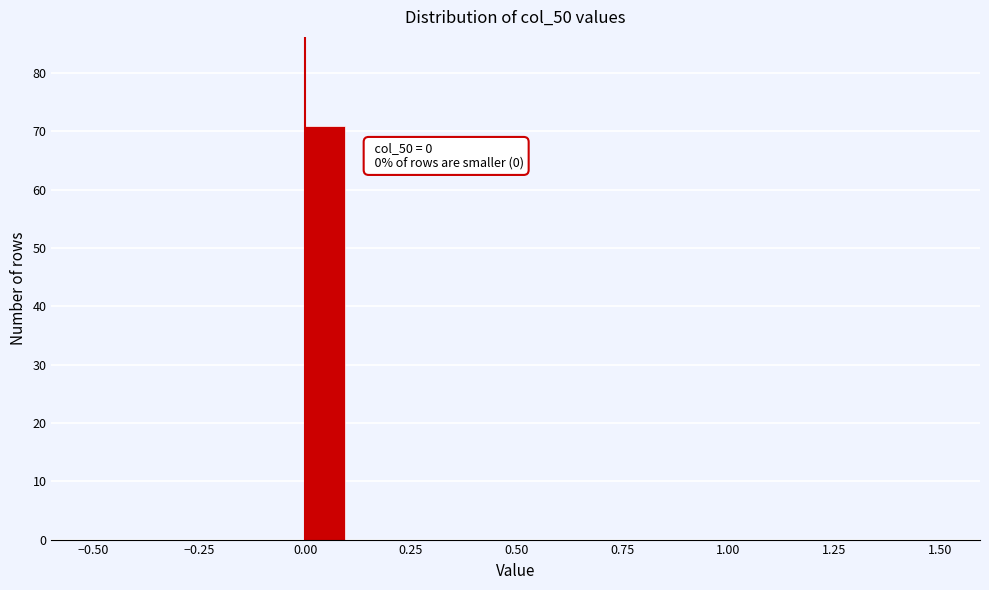

Around what value on the x-axis is the tallest bar? Give the approximate position of its centre, as read against the axis.

0.05